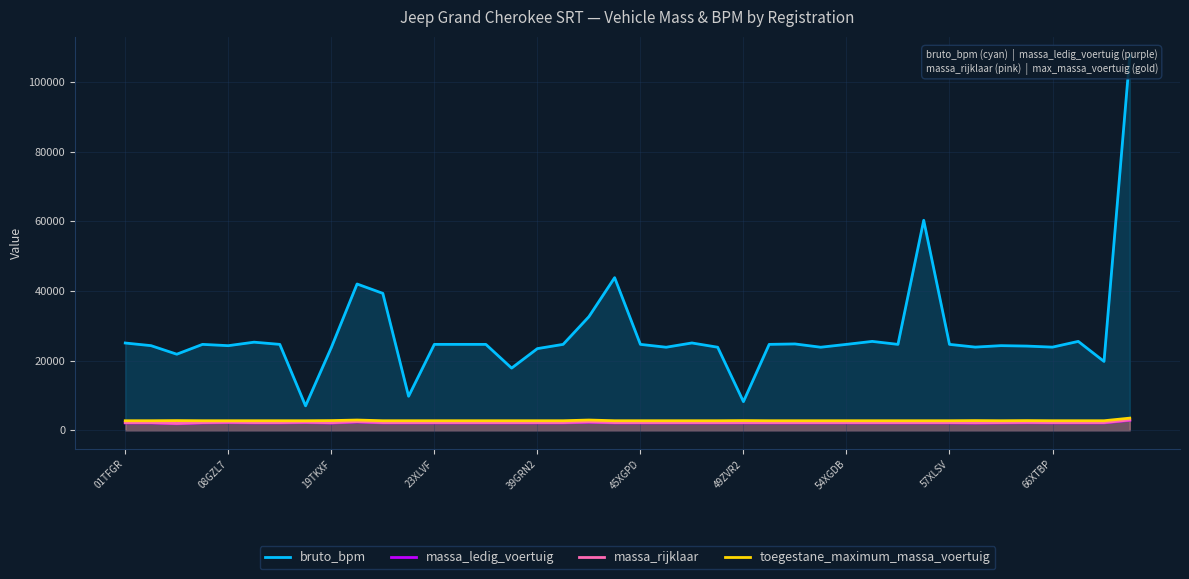

What is the maximum value for toegestane_maximum_massa_voertuig?

3500